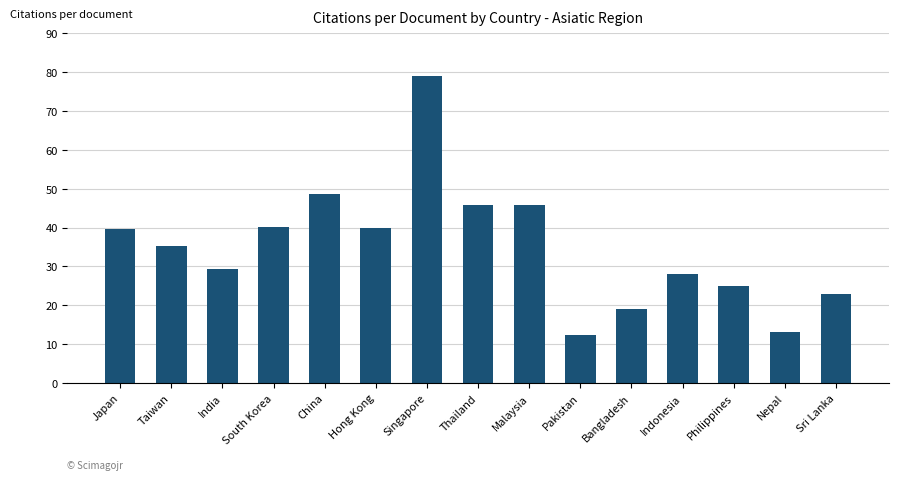

What position from the right is India?

13